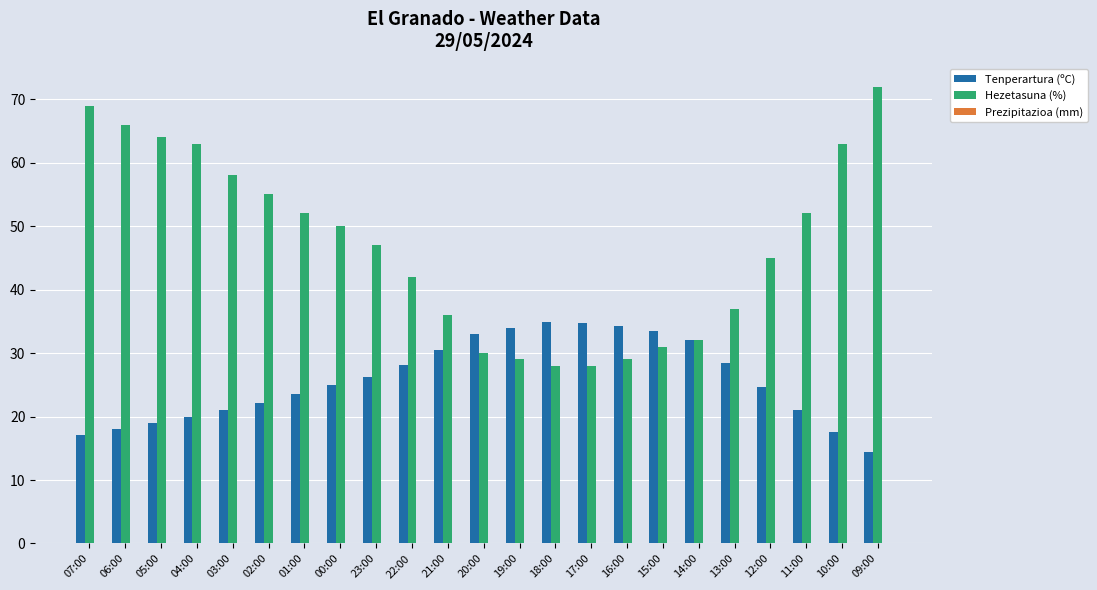

Are the bars grouped side by side (vs. stacked)?

Yes